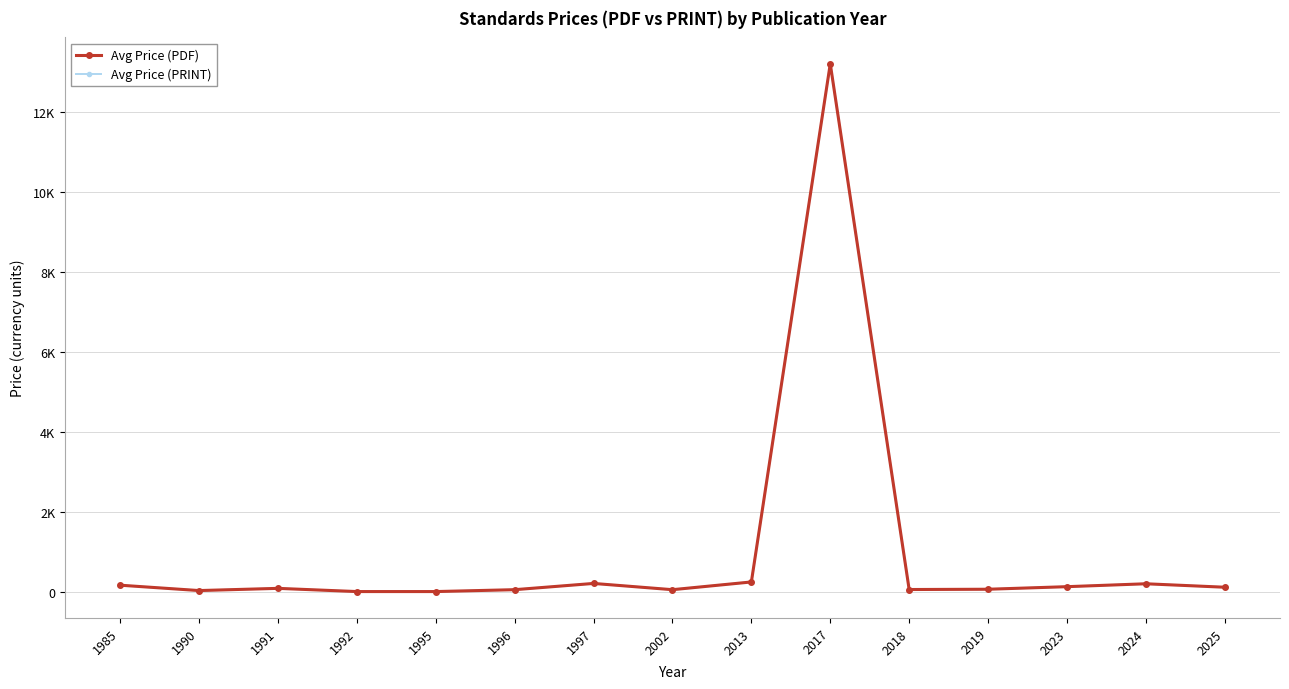

Reading right to left, transcribe all the data shown in this chart.

Avg Price (PDF): 126.3	212.7	140.1	76.0	69.0	13200.0	258.0	65.0	221.0	65.0	18.0	18.0	98.0	43.0	177.0
Avg Price (PRINT): 126.3	212.7	140.1	76.0	69.0	13200.0	258.0	65.0	221.0	65.0	18.0	18.0	98.0	43.0	177.0